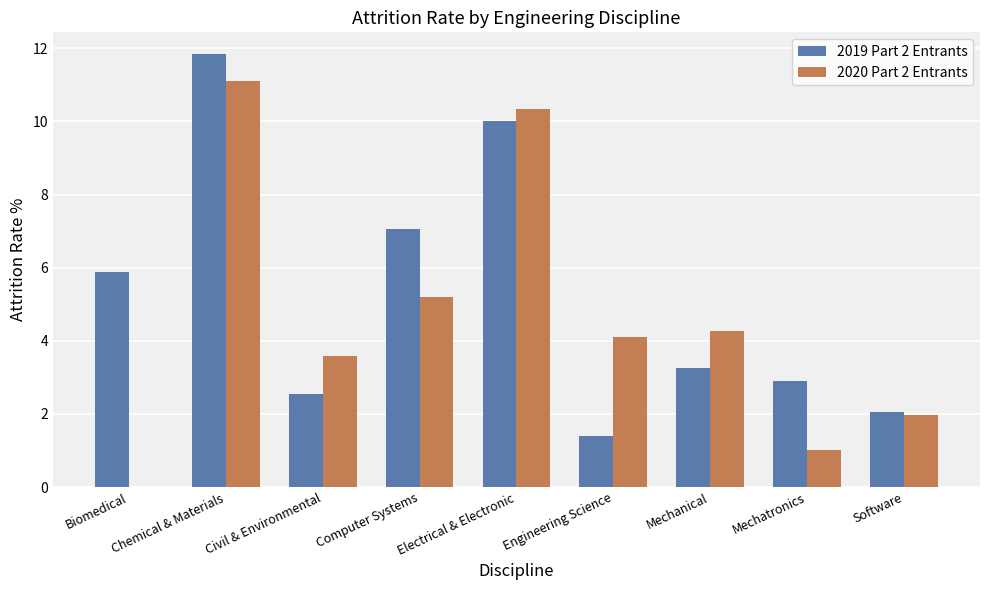

What value does the 2020 Part 2 Entrants series have at Electrical & Electronic?

10.3